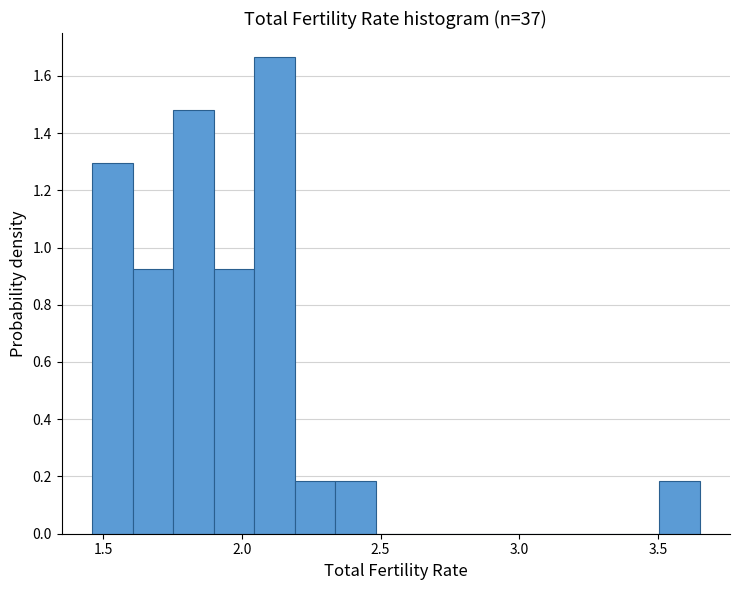

Around what value on the x-axis is the tallest bar? Give the approximate position of its centre, as read against the axis.

2.10